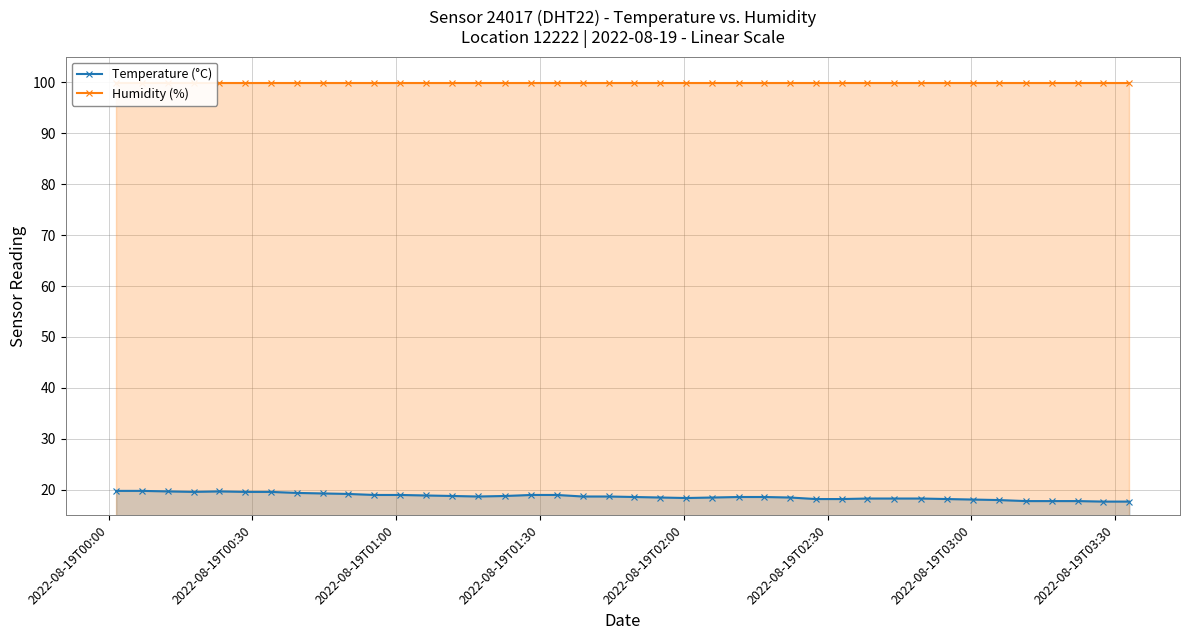

What is the lowest value of the Temperature (°C) series?

17.7